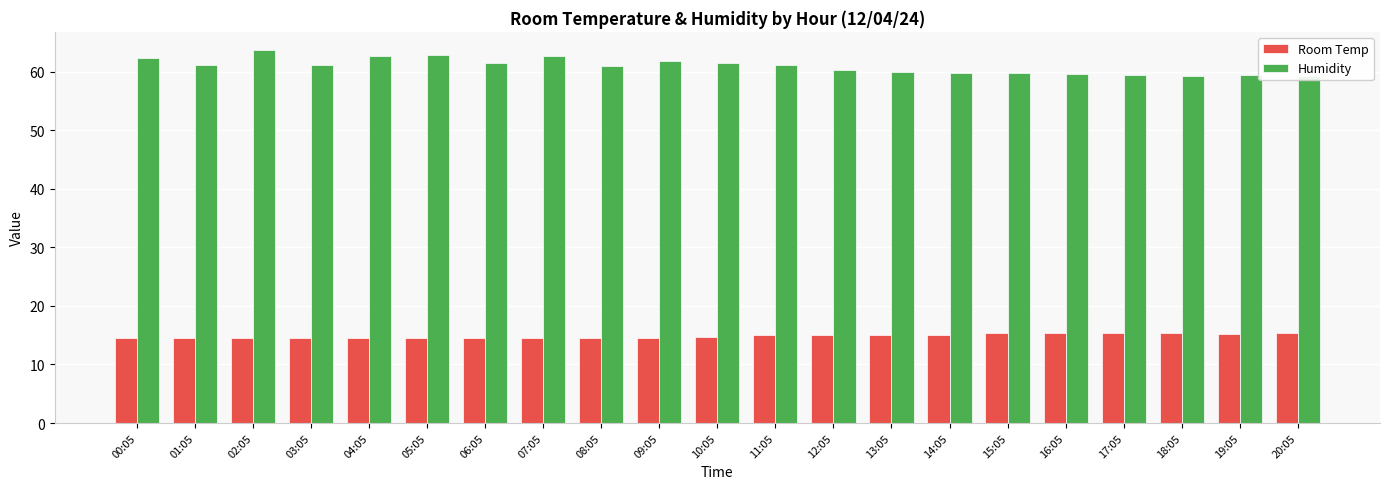

What is the label of the 11th bar from the right?

10:05